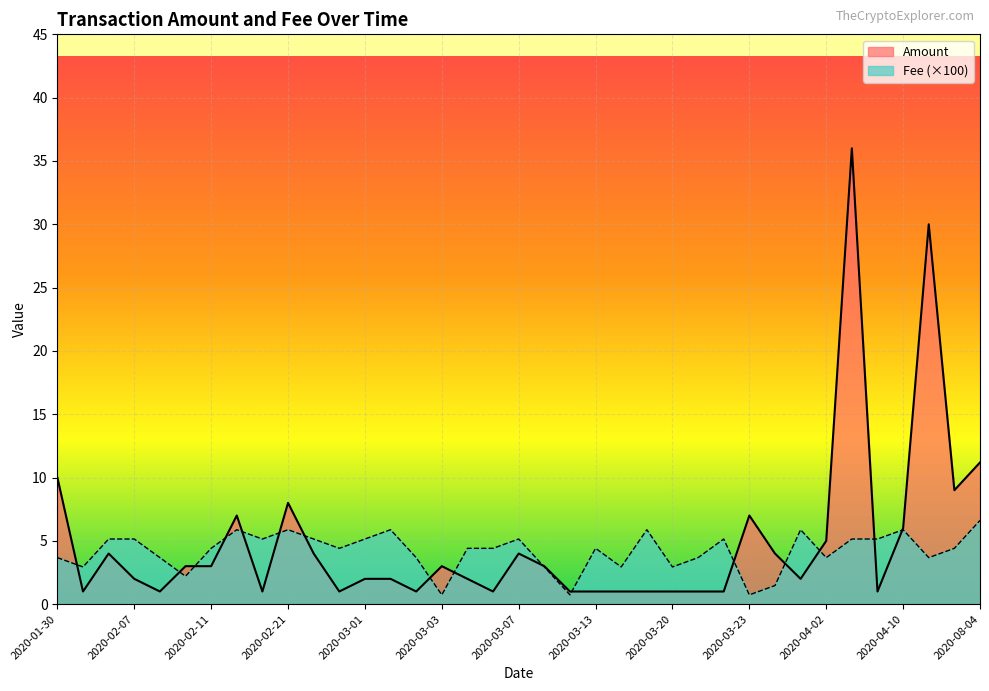

List the series in order of their overall mean, highest first.

Amount, Fee (×100)